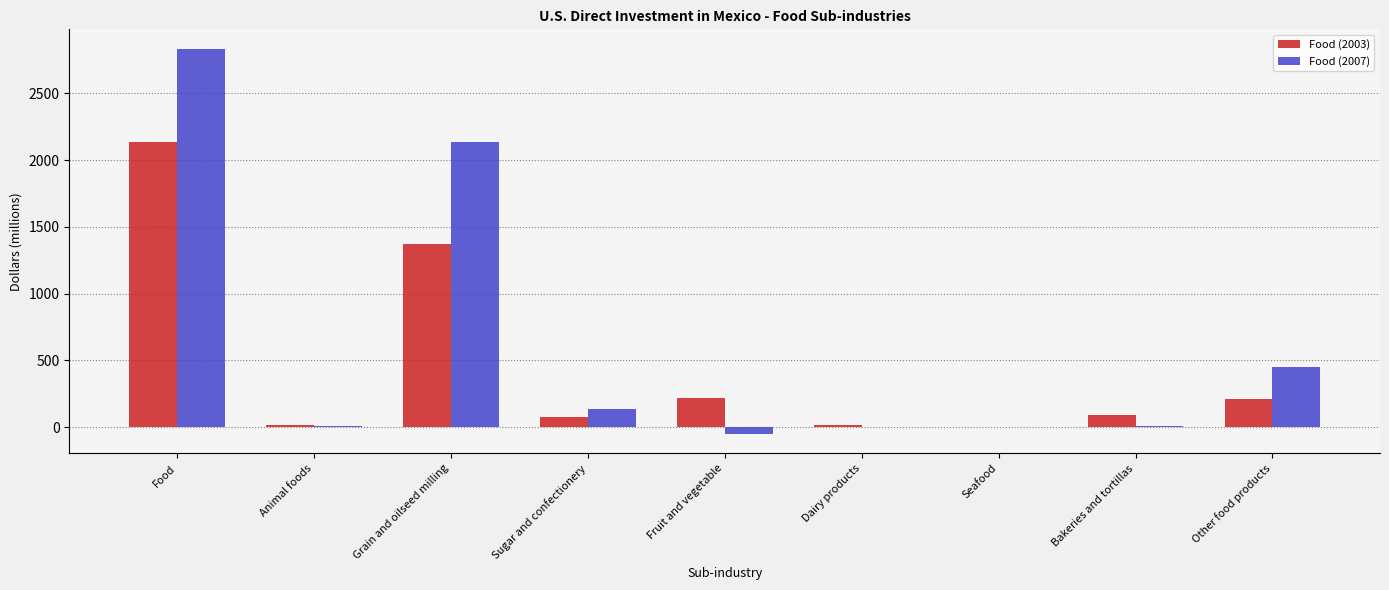

At which category does the chart reach its peak across all series?

Food